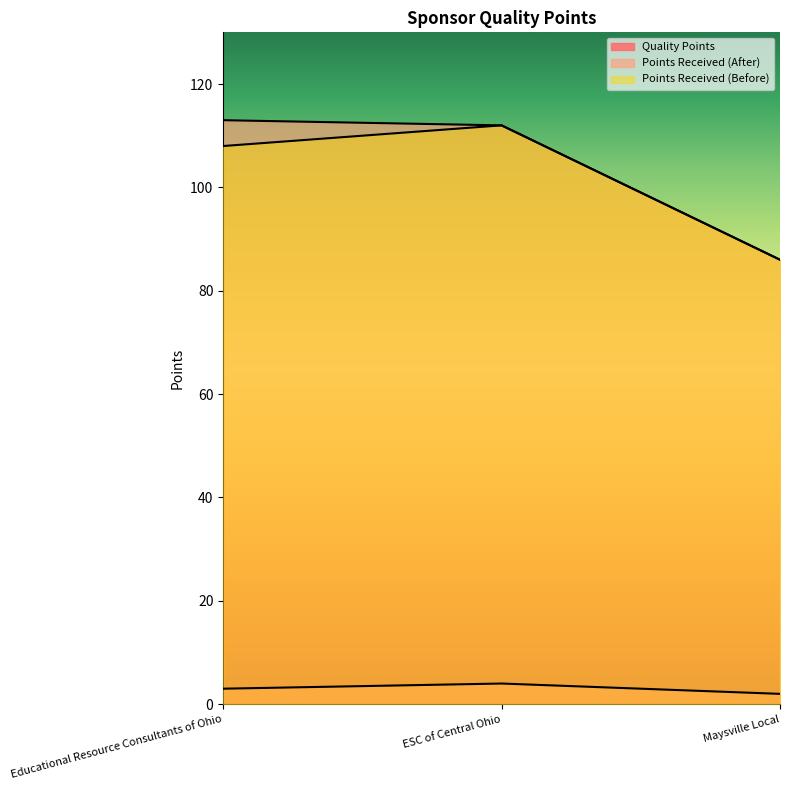

At how many categories does at least one series exceed 105?

2